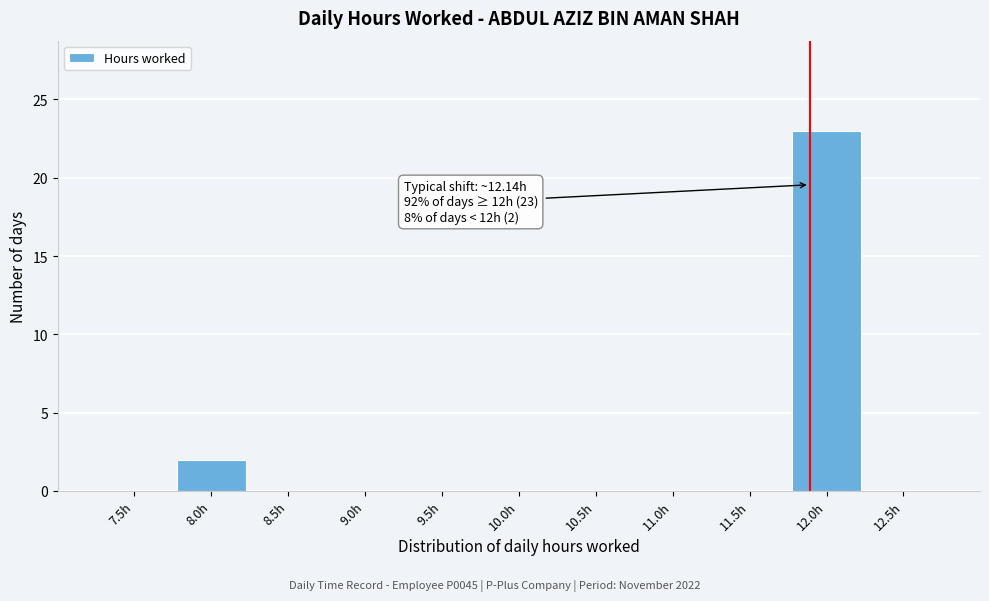

Reading right to left, list all the values displayed in this chart.

12.5h=0	12.0h=23	11.5h=0	11.0h=0	10.5h=0	10.0h=0	9.5h=0	9.0h=0	8.5h=0	8.0h=2	7.5h=0